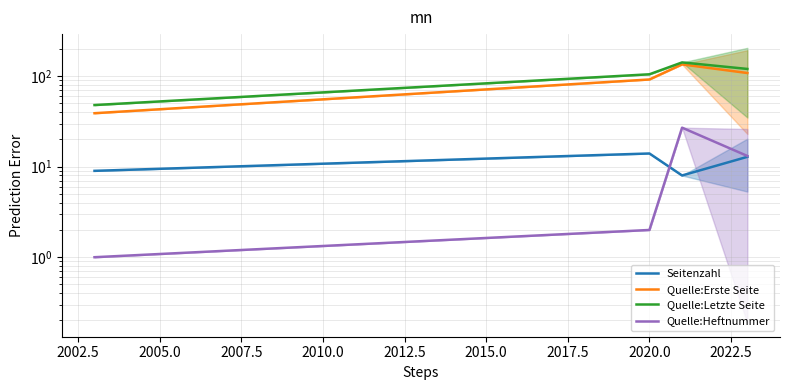

What is the value of the Quelle:Erste Seite point at the 1st from the left?

39.0